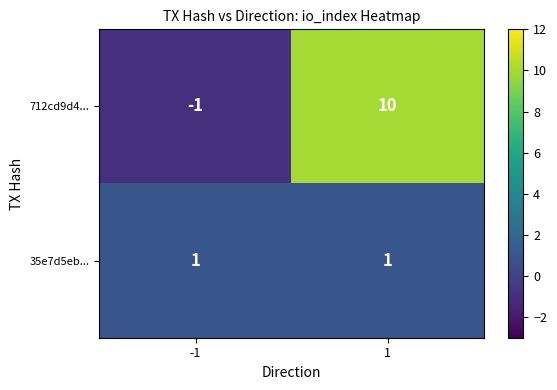

Reading left to right, transcribe all the data shown in this chart.

712cd9d4...: -1=-1	1=10
35e7d5eb...: -1=1	1=1